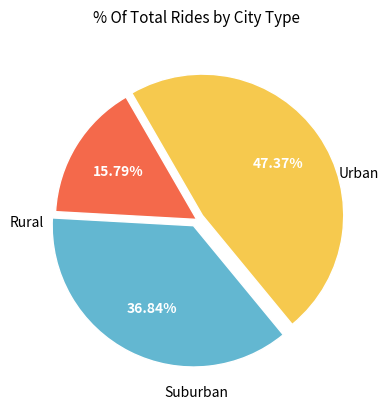

Does any single category account for the majority?

No